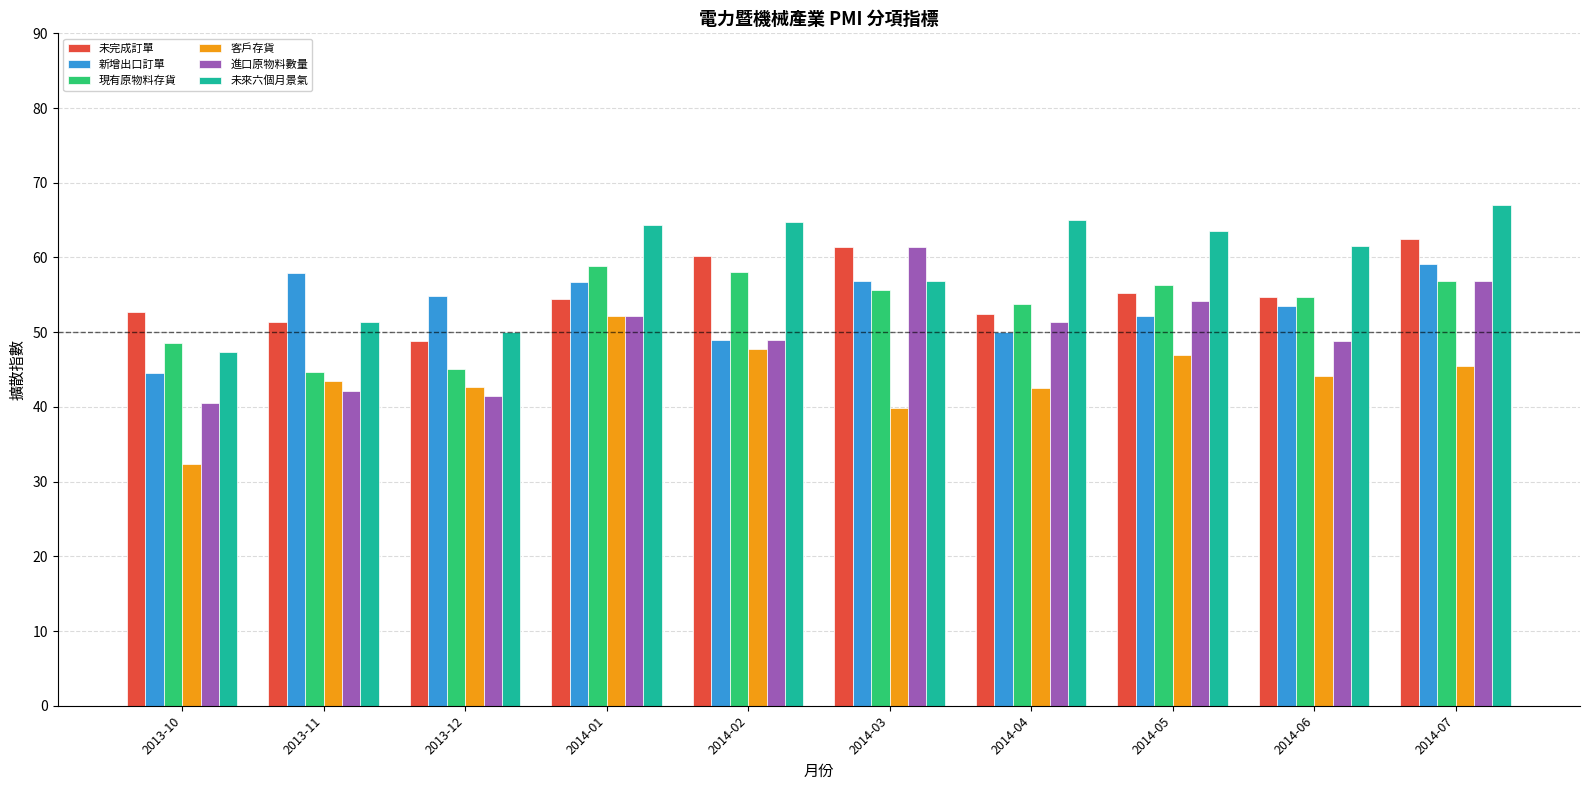

The value of 新增出口訂單 at 2014-03 is 56.8. True or false?

True